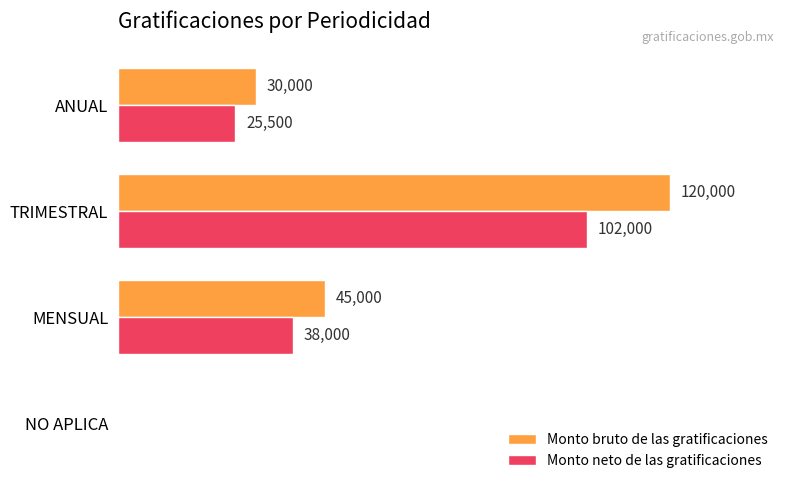

Which series has the largest total across all categories?

Monto bruto de las gratificaciones